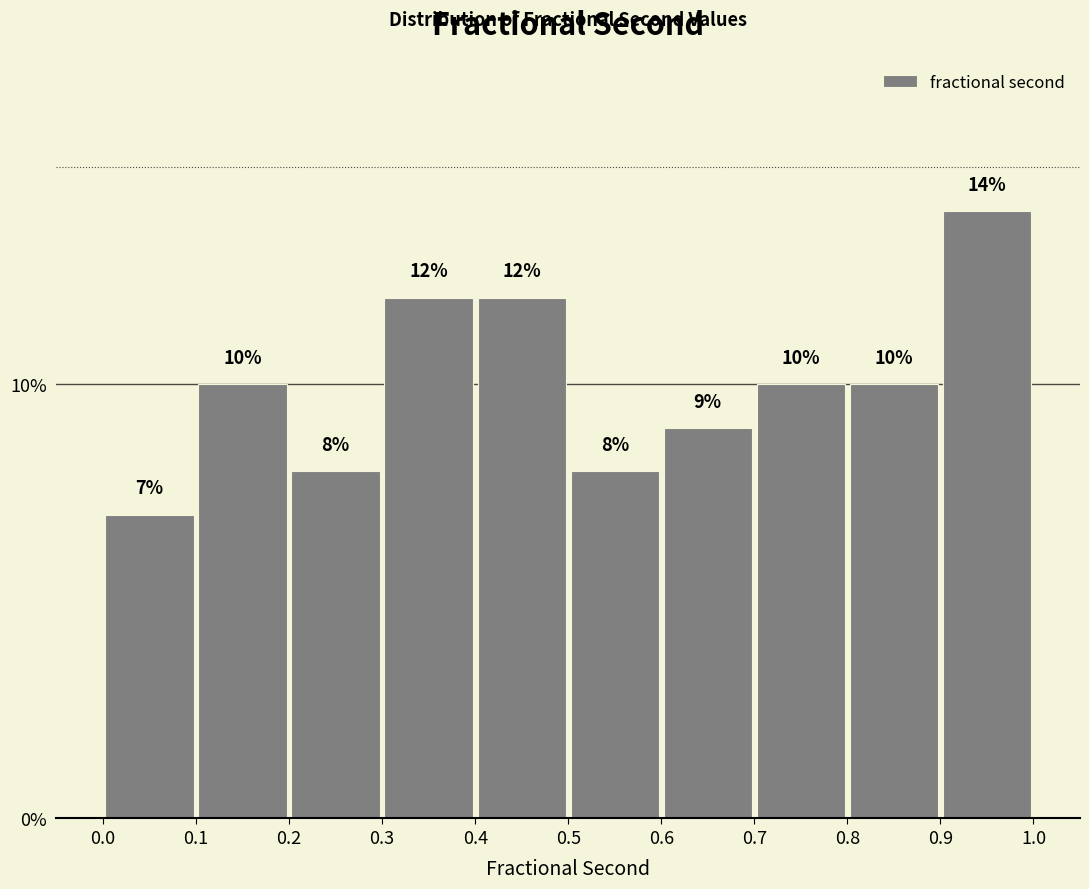

Which range on the x-axis has the tallest bar?

0.9 to 1.0